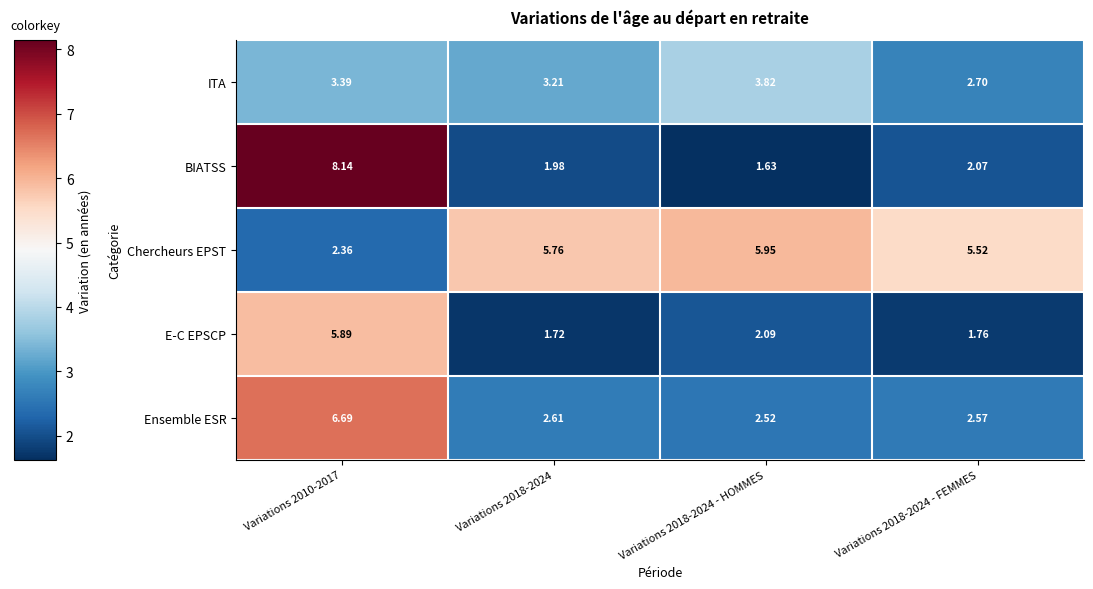

Which series changed the most between Variations 2010-2017 and Variations 2018-2024?

BIATSS